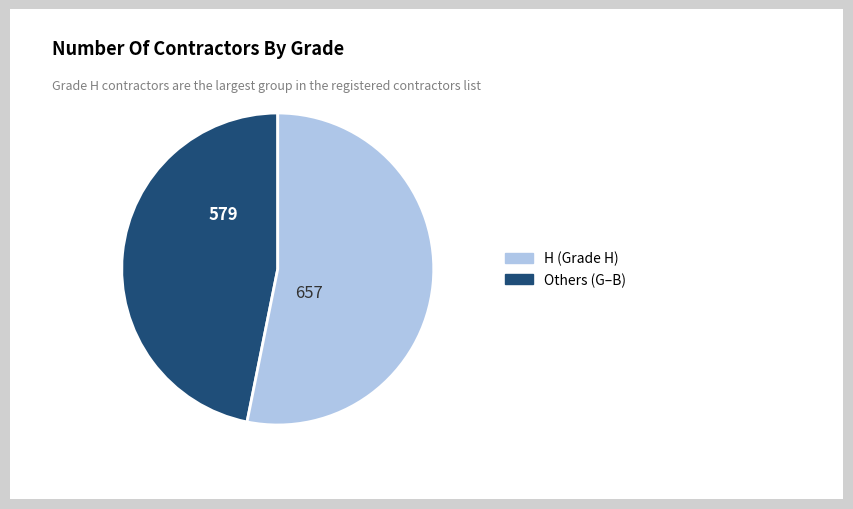

Does any single category account for the majority?

Yes